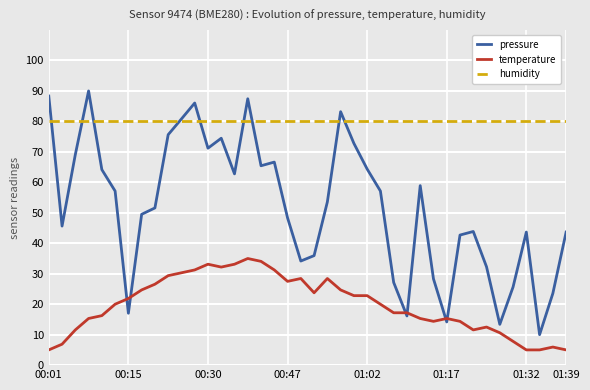

List the series in order of their overall mean, highest first.

humidity, pressure, temperature